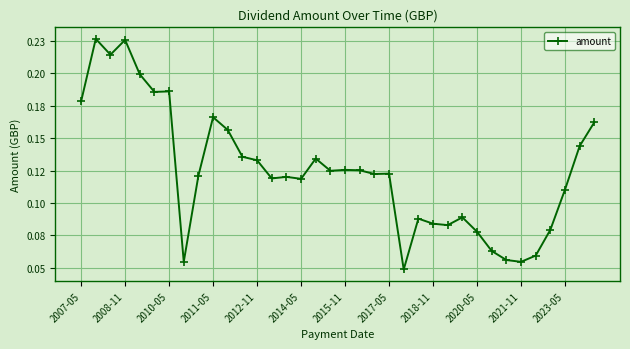

True or false: there are more than 2 points higher than both neighbors.

True